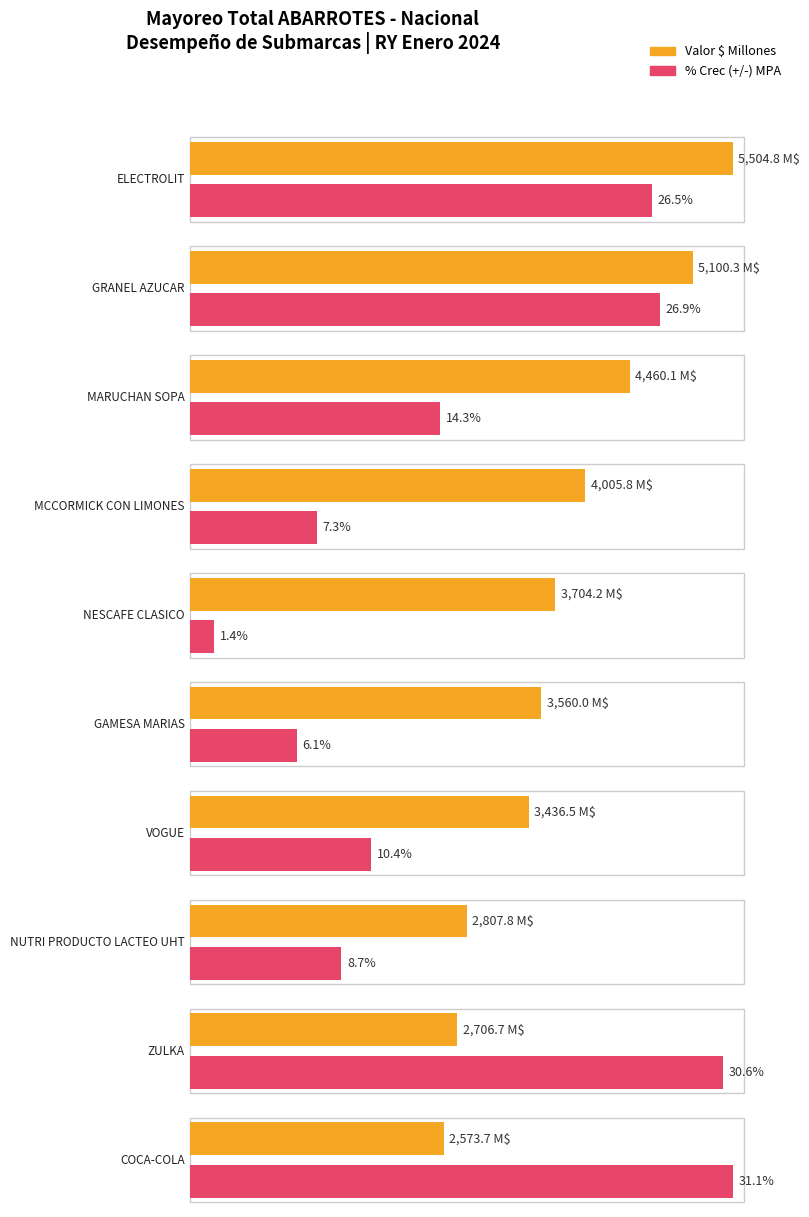

The % Crec (+/-) MPA series shows 30.6 at ZULKA. True or false?

True